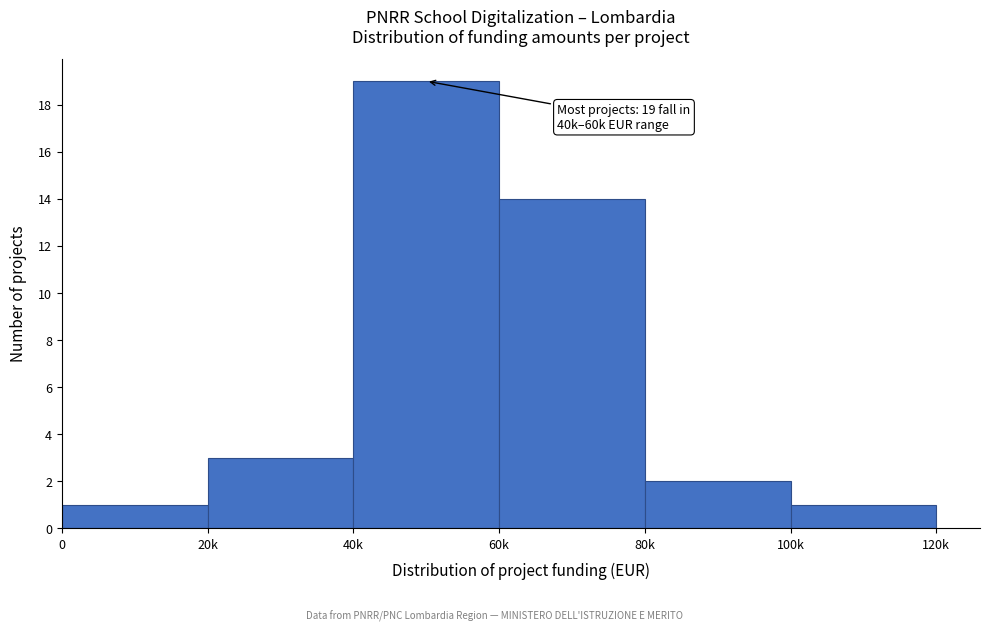

Reading right to left, list all the values displayed in this chart.

1	2	14	19	3	1